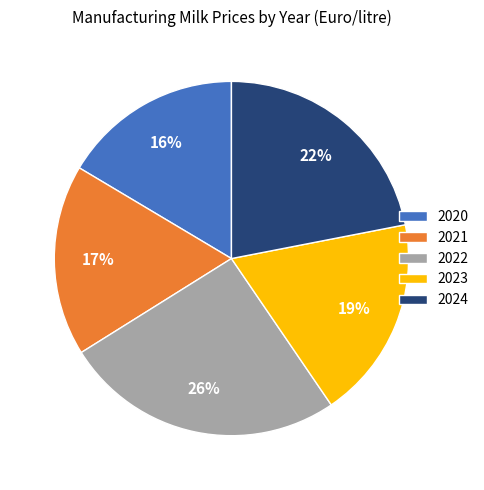

What is the ratio of the value at 2022 to the value at 2023?

1.4